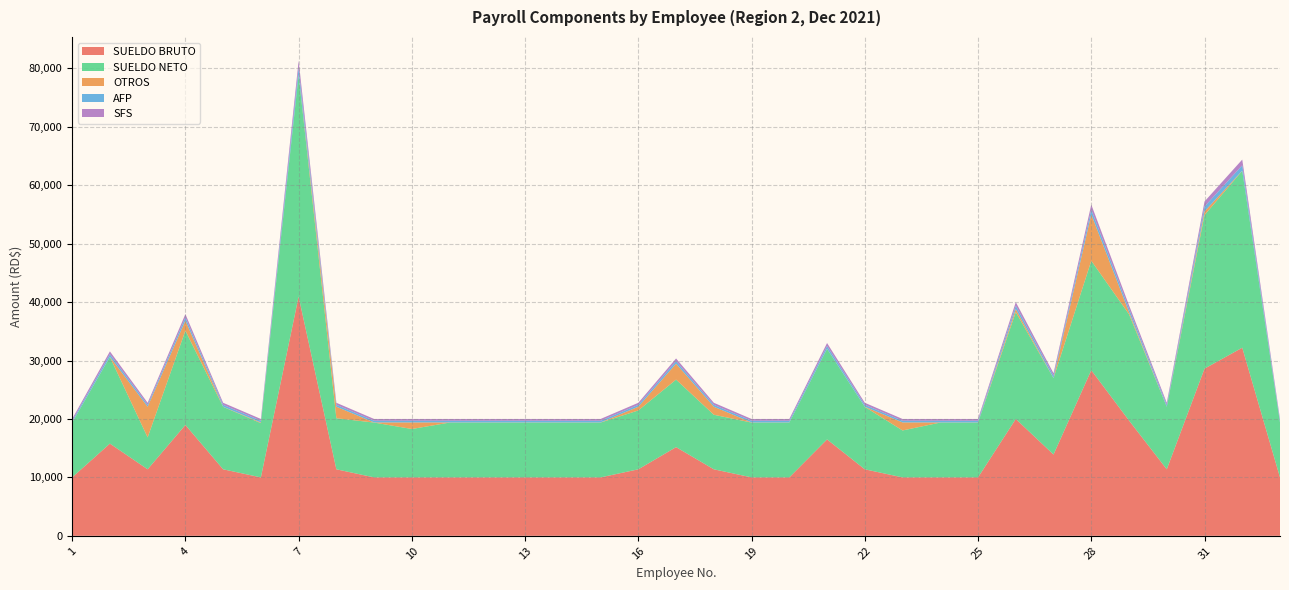

Reading left to right, what are all the values shown in this chart?

SUELDO BRUTO: 1=10000.0	2=15785.0	3=11385.0	4=18975.0	5=11385.0	6=10000.0	7=40950.0	8=11385.0	9=10000.0	10=10000.0	11=10000.0	12=10000.0	13=10000.0	14=10000.0	15=10000.0	16=11385.0	17=15180.0	18=11385.0	19=10000.0	20=10000.0	21=16500.0	22=11385.0	23=10000.0	24=10000.0	25=10000.0	26=20000.0	27=13915.0	28=28350.0	29=19734.0	30=11385.0	31=28612.5	32=32200.0	33=10000.0
SUELDO NETO: 1=9384.0	2=14827.1	3=5458.6	4=16139.6	5=10687.1	6=9284.0	7=37928.1	8=8737.0	9=9384.0	10=8284.0	11=9384.0	12=9384.0	13=9384.0	14=9384.0	15=9384.0	16=10077.1	17=11557.6	18=9337.0	19=9384.0	20=9384.0	21=15499.9	22=10687.1	23=8033.9	24=9384.0	25=9384.0	26=18293.0	27=13067.6	28=18725.8	29=18192.7	30=10687.1	31=26286.5	32=30272.0	33=9384.0
OTROS: 1=25.0	2=25.0	3=5253.6	4=1714.0	5=25.0	6=125.0	7=25.0	8=1975.1	9=25.0	10=1125.0	11=25.0	12=25.0	13=25.0	14=25.0	15=25.0	16=635.0	17=2725.2	18=1375.1	19=25.0	20=25.0	21=25.0	22=25.0	23=1375.1	24=25.0	25=25.0	26=525.0	27=25.0	28=7948.7	29=375.0	30=25.0	31=635.0	32=25.0	33=25.0
AFP: 1=287.0	2=453.0	3=326.8	4=544.6	5=326.8	6=287.0	7=1175.3	8=326.8	9=287.0	10=287.0	11=287.0	12=287.0	13=287.0	14=287.0	15=287.0	16=326.8	17=435.7	18=326.8	19=287.0	20=287.0	21=473.6	22=326.8	23=287.0	24=287.0	25=287.0	26=574.0	27=399.4	28=813.6	29=566.4	30=326.8	31=821.2	32=924.1	33=287.0
SFS: 1=304.0	2=479.9	3=346.1	4=576.8	5=346.1	6=304.0	7=1244.9	8=346.1	9=304.0	10=304.0	11=304.0	12=304.0	13=304.0	14=304.0	15=304.0	16=346.1	17=461.5	18=346.1	19=304.0	20=304.0	21=501.6	22=346.1	23=304.0	24=304.0	25=304.0	26=608.0	27=423.0	28=861.8	29=599.9	30=346.1	31=869.8	32=978.9	33=304.0